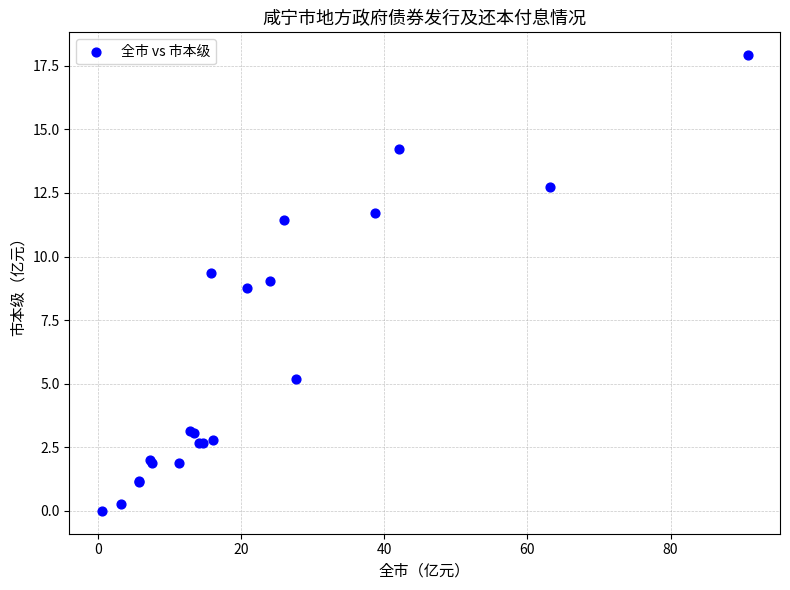

What Y value in the scatter plot is closest to 8?

8.8